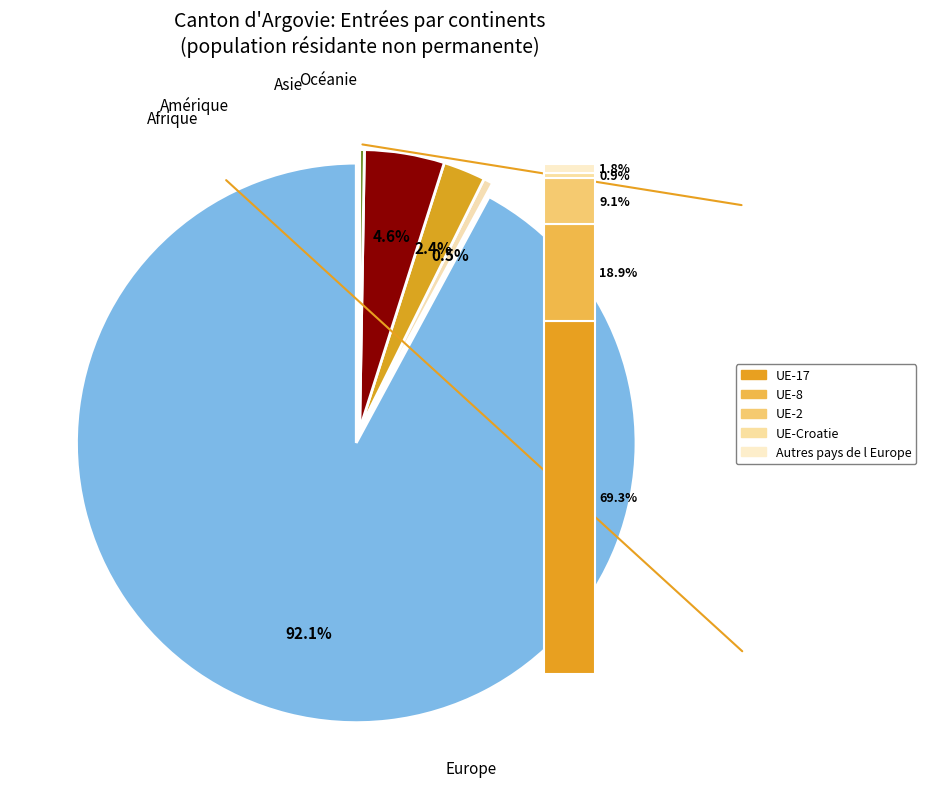

Combined, do Afrique and Asie account for over 50%?

No